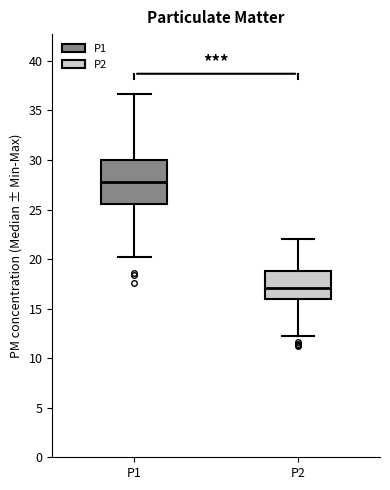

Which box is the tallest, from its lower edge to its upper edge?

P1